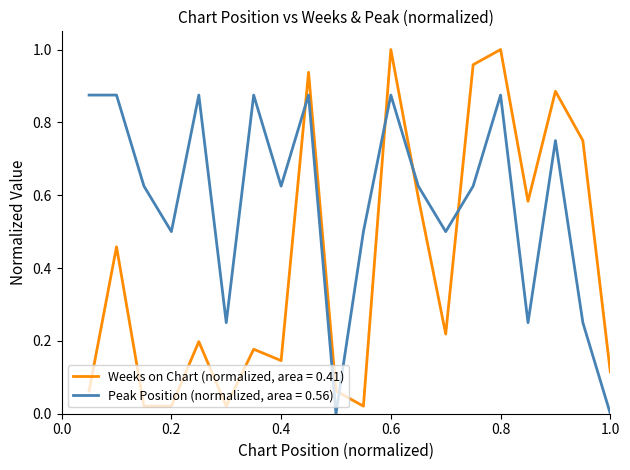

How many lines are shown in the chart?

2